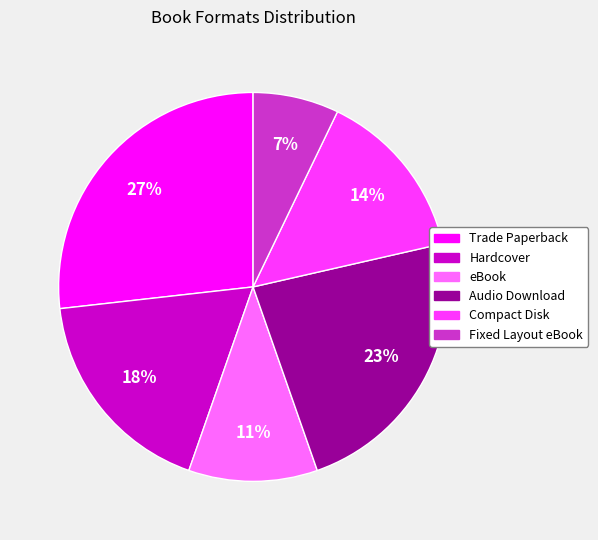

What is the smallest slice in the pie chart?

Fixed Layout eBook